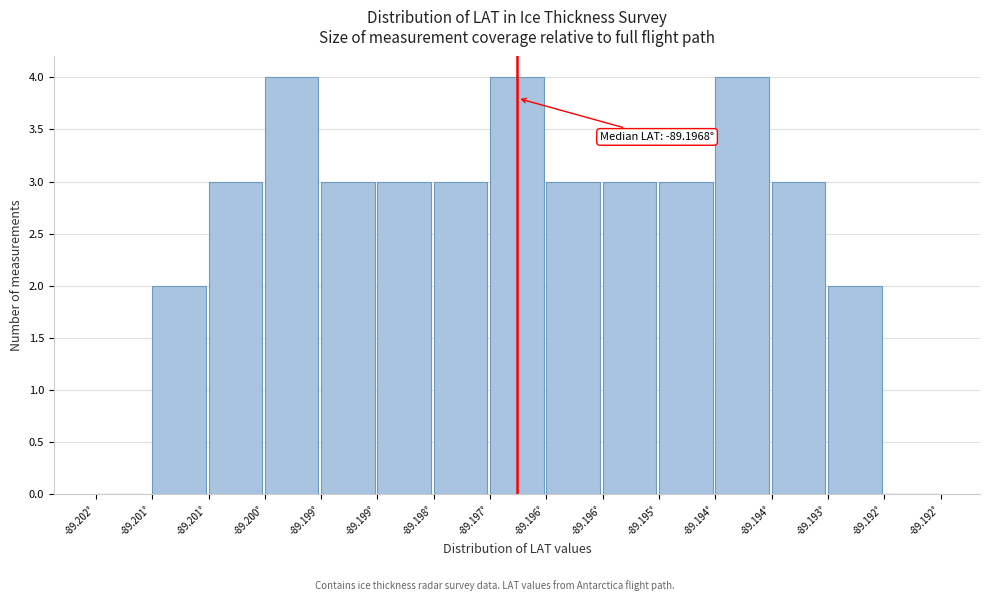

How many distinct data groups are displayed?

1